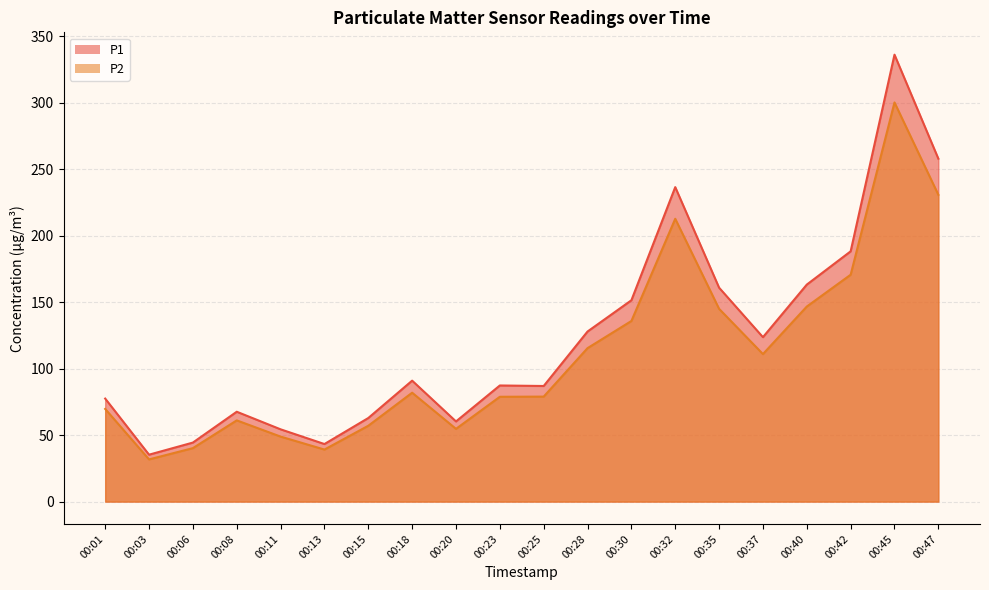

True or false: P2 and P1 cross at least once.

False